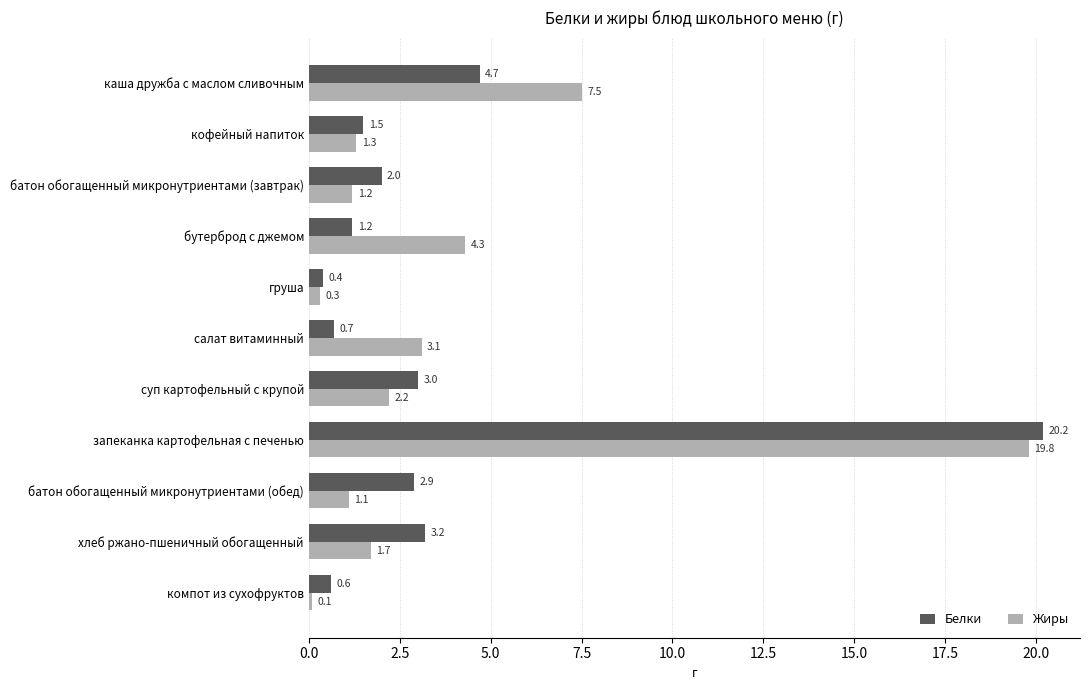

True or false: Жиры has a value of 4.3 at бутерброд с джемом.

True